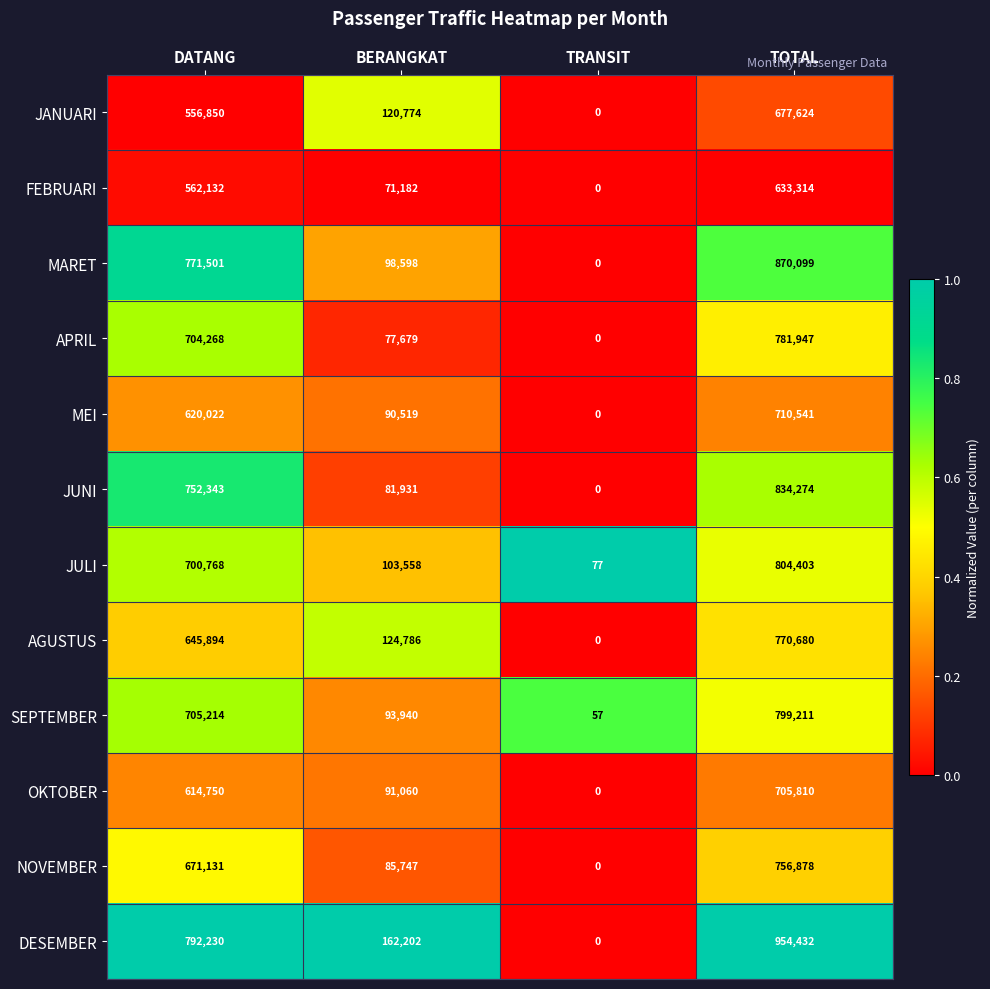

At which category does the chart reach its peak across all series?

TOTAL